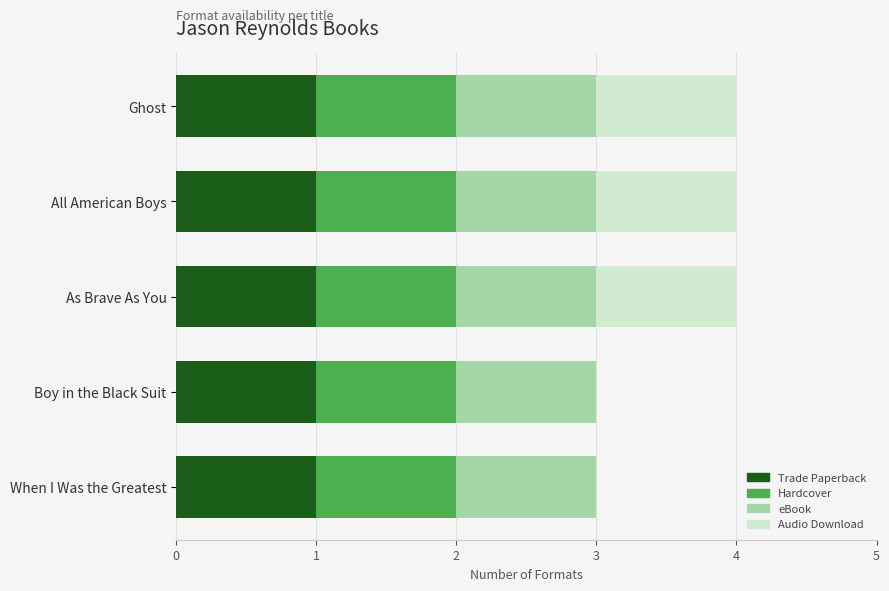

True or false: Trade Paperback has a value of 1 at All American Boys.

True